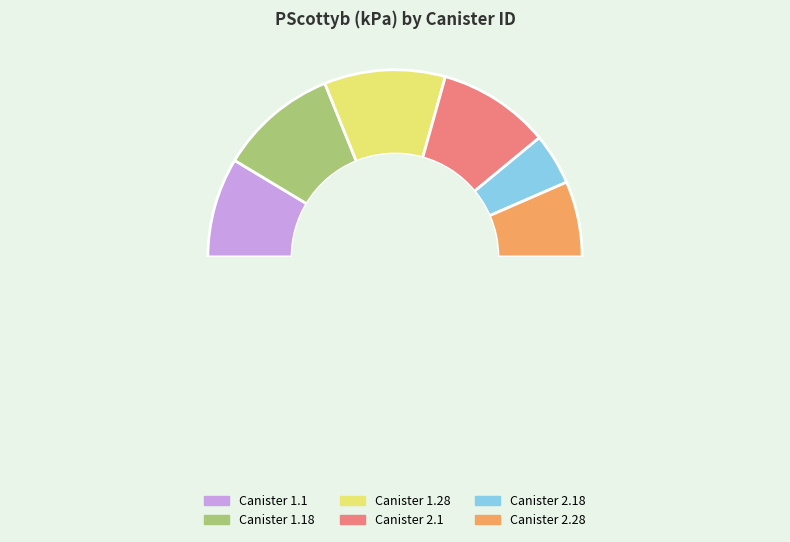

Does any single category account for the majority?

No